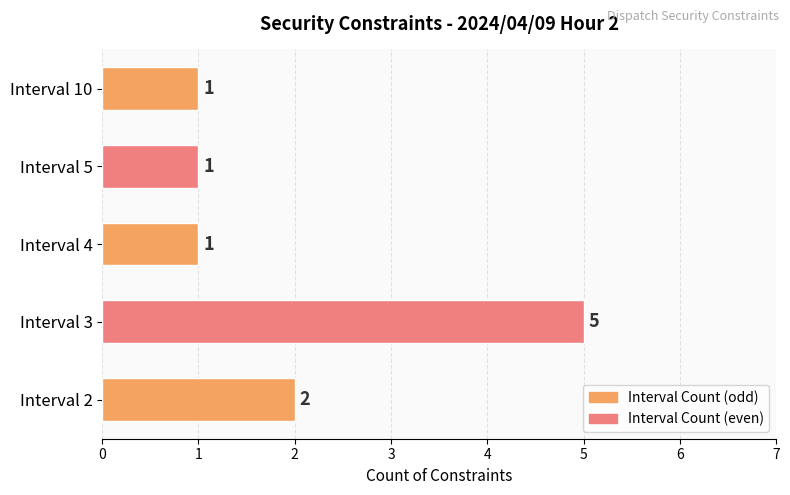

True or false: the data shows 1 at Interval 2.

False